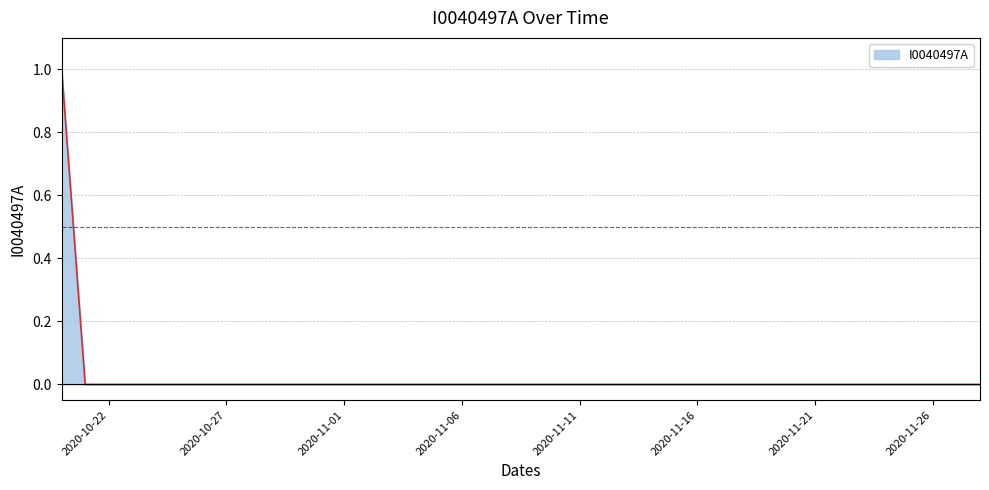

Is this an area chart (filled region under the line)?

Yes